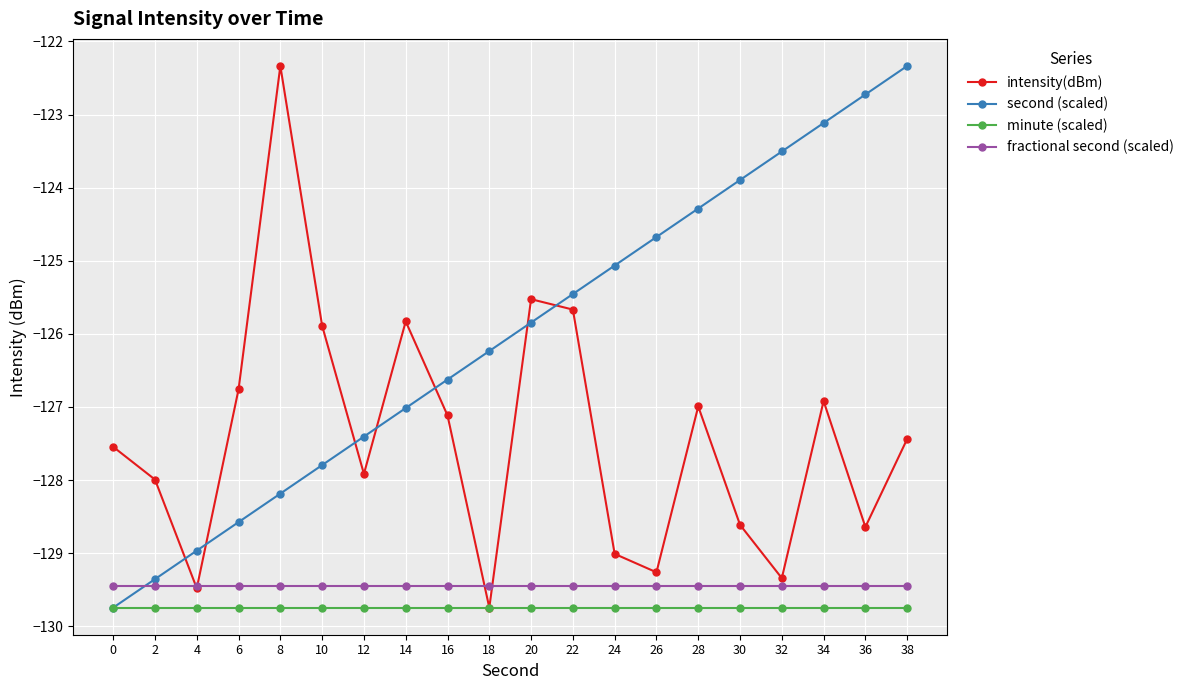

At which label does intensity(dBm) reach its minimum?

18